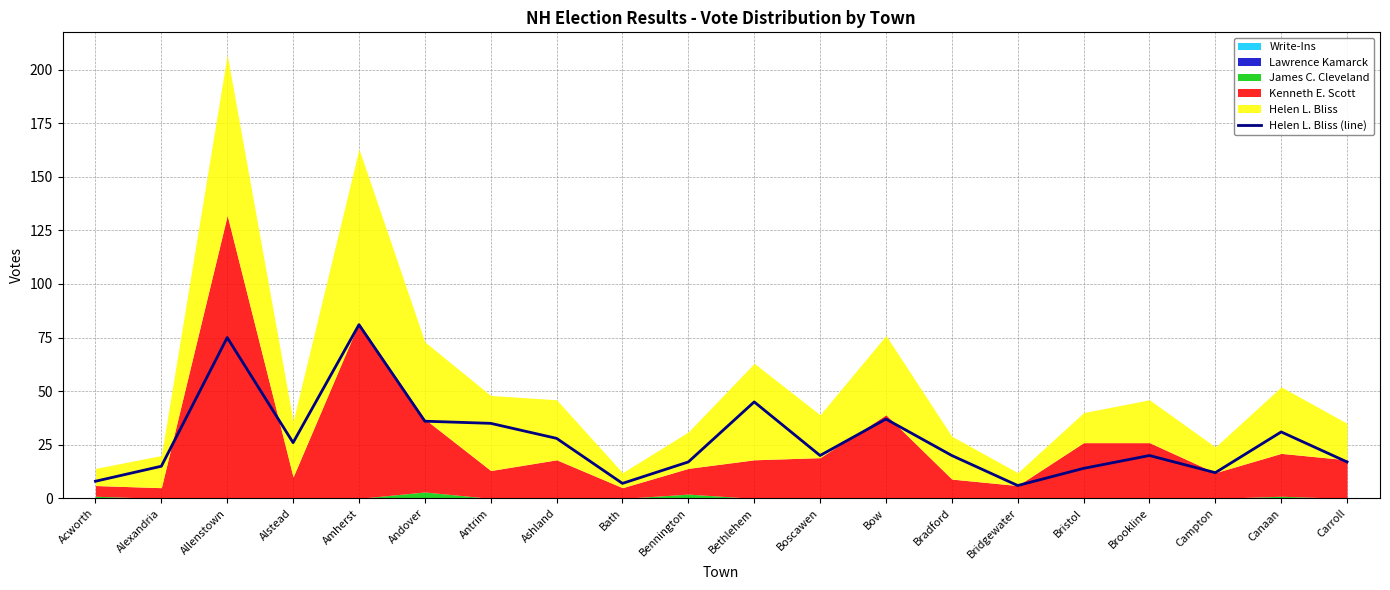

What is the difference between the values at Alstead and Bristol?

12